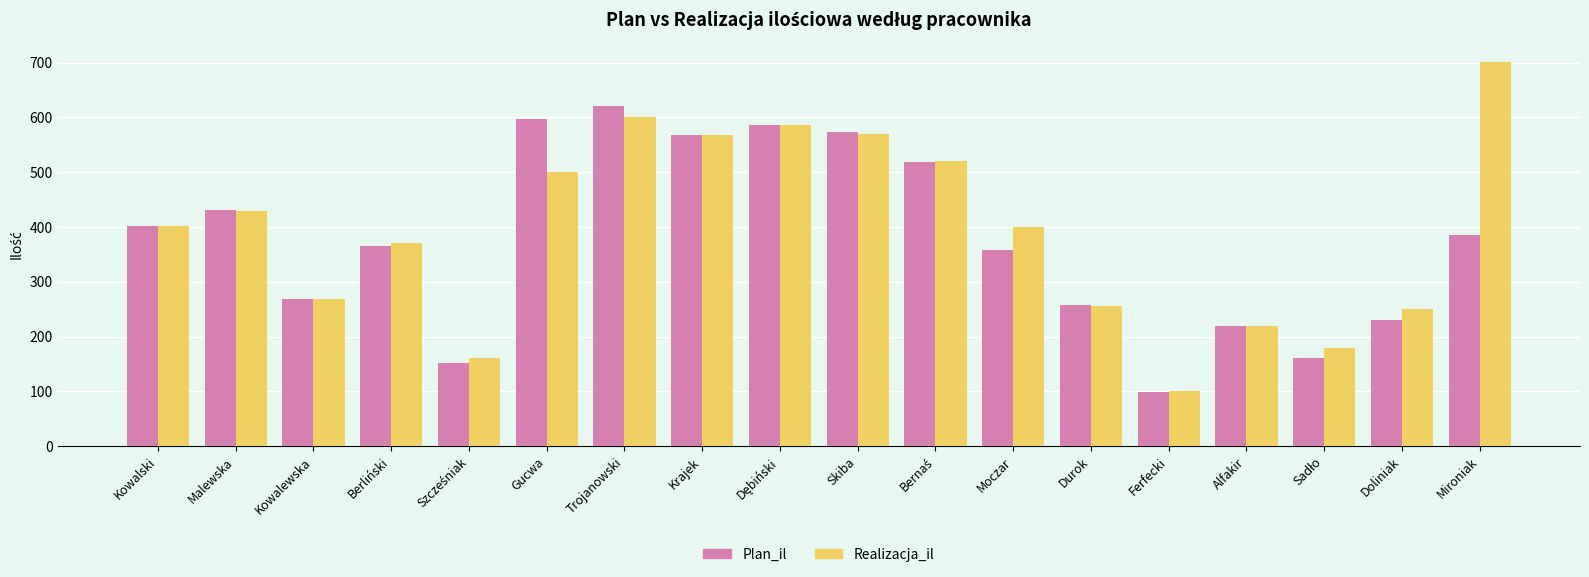

At Moczar, list the series in order from smallest to largest.

Plan_il, Realizacja_il